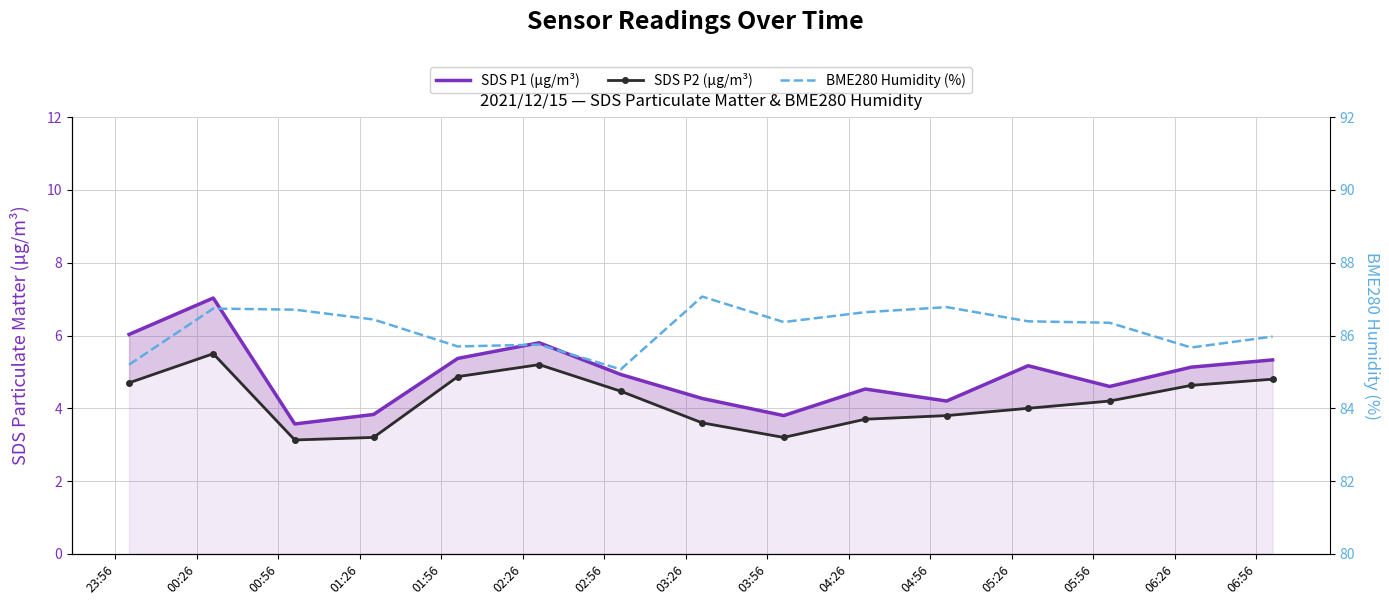

Reading right to left, what are all the values shown in this chart?

SDS P1 (µg/m³): 5.3	5.1	4.6	5.2	4.2	4.5	3.8	4.3	4.9	5.8	5.4	3.8	3.6	7.0	6.0
SDS P2 (µg/m³): 4.8	4.6	4.2	4.0	3.8	3.7	3.2	3.6	4.5	5.2	4.9	3.2	3.1	5.5	4.7
BME280 Humidity (%): 86.0	85.7	86.3	86.4	86.8	86.6	86.4	87.1	85.1	85.8	85.7	86.4	86.7	86.7	85.2